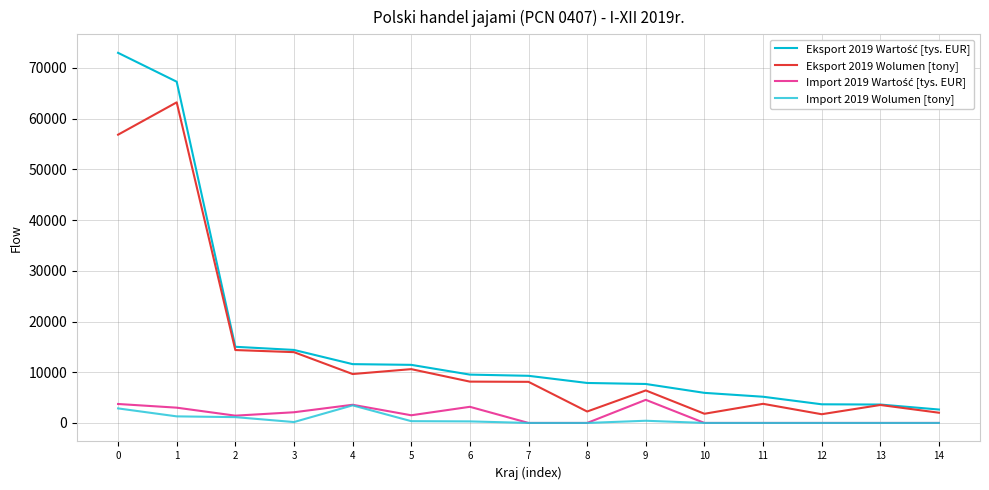

At which label does Eksport 2019 Wolumen [tony] reach its minimum?

12